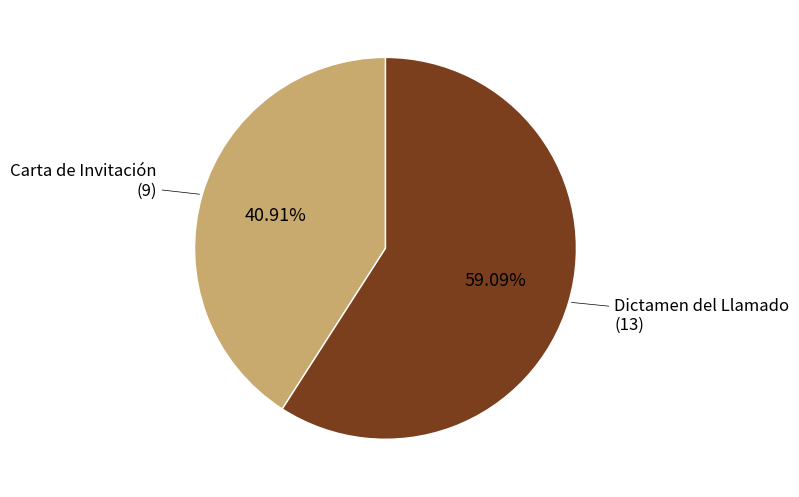

How many slices are in this pie chart?

2